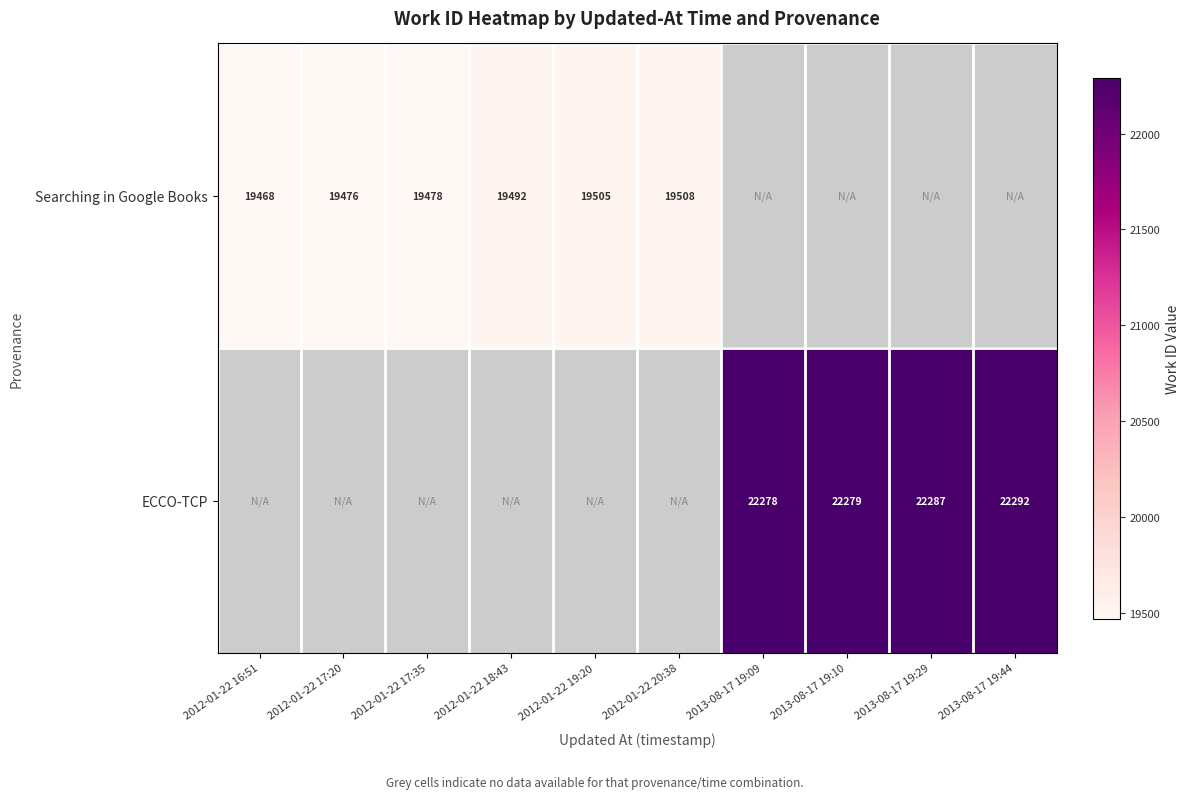

Is the value of ECCO-TCP at 2013-08-17 19:10 greater than the value of Searching in Google Books at 2012-01-22 16:51?

Yes